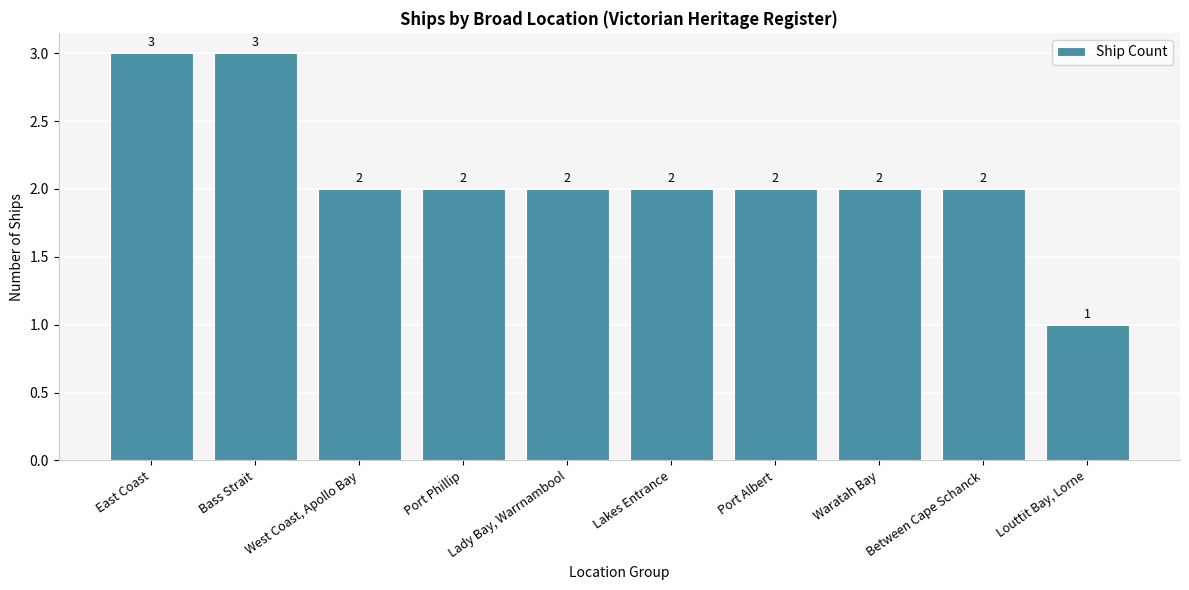

What is the difference between the maximum and minimum values?

2